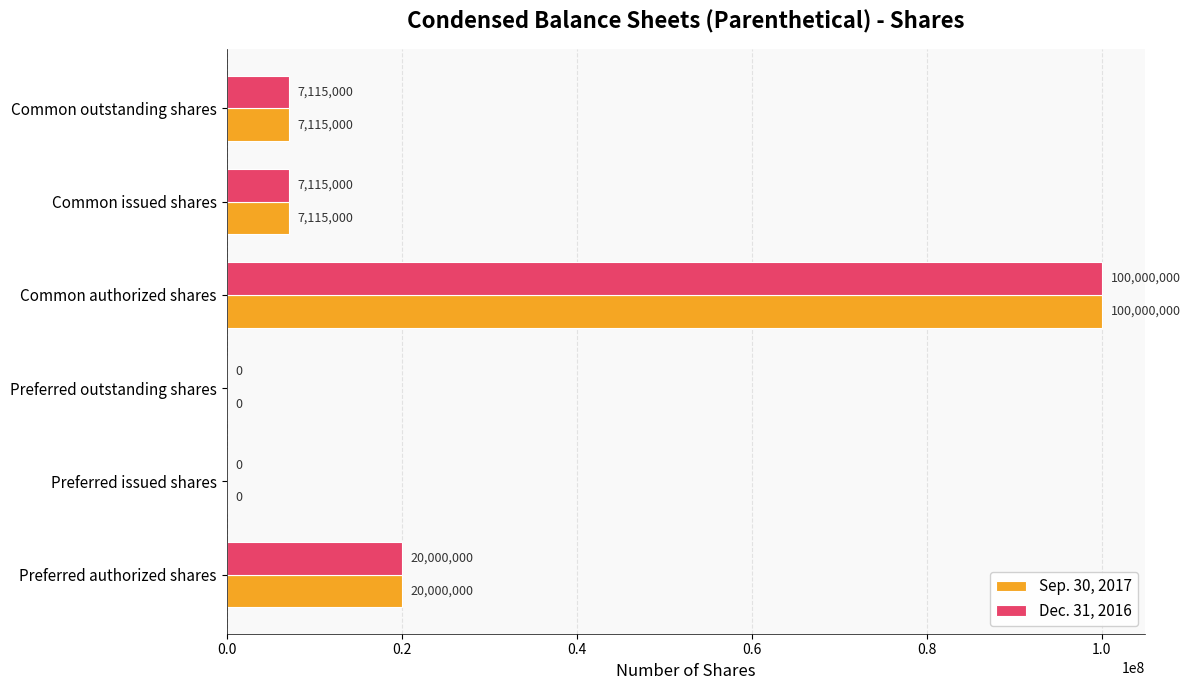

What is the sum of the Dec. 31, 2016 values at Common issued shares and Preferred authorized shares?

27115000